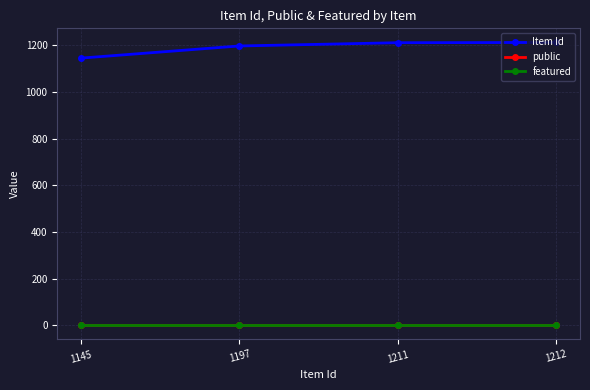

Which series has the largest total across all categories?

Item Id